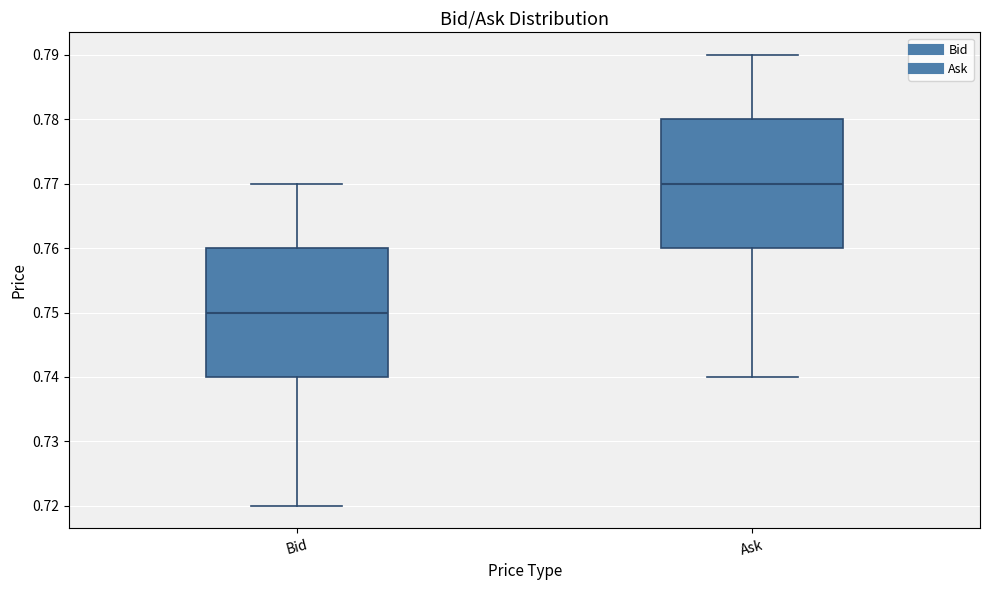

Which box has the highest median line?

Ask